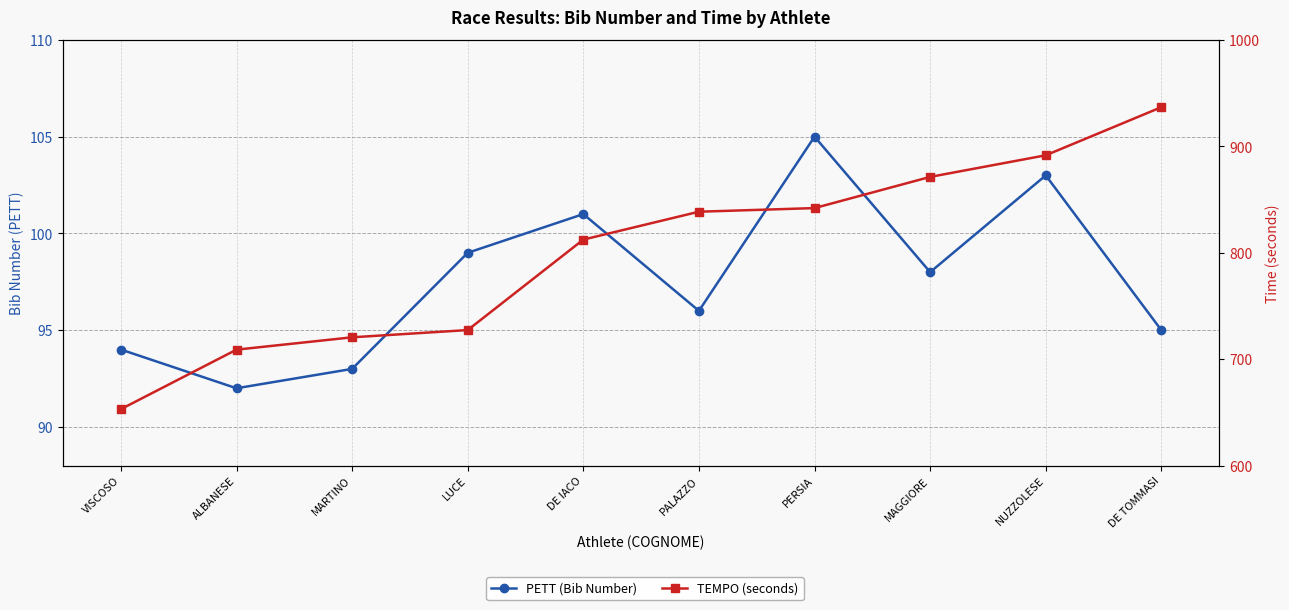

What is the difference between the maximum and minimum values in the PETT (Bib Number) series?

13.0